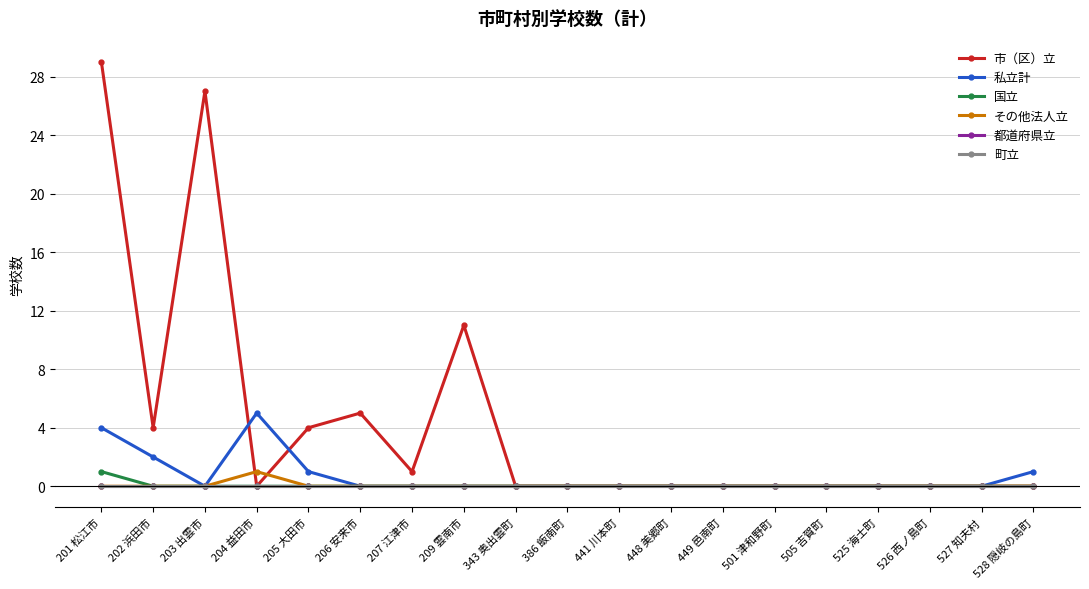

How many lines are shown in the chart?

6